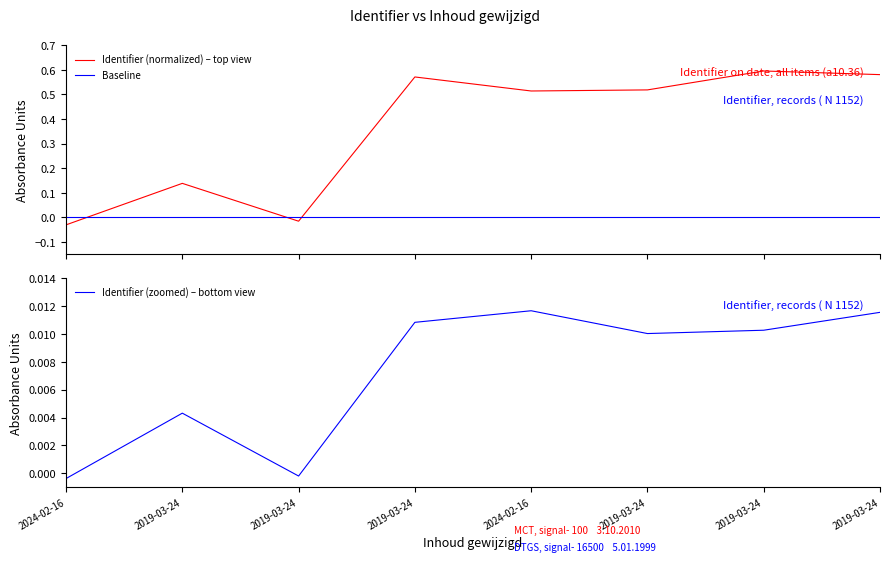

The value at 2019-03-24 is 0.6. True or false?

True